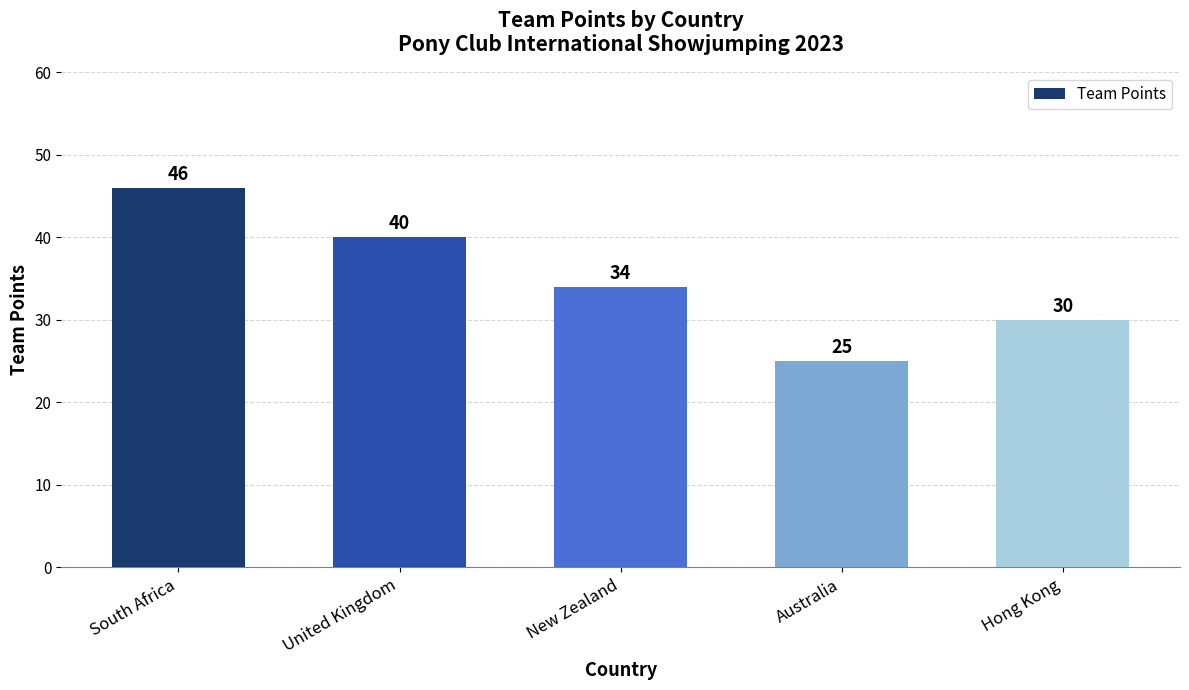

Reading left to right, what are all the values shown in this chart?

South Africa=46	United Kingdom=40	New Zealand=34	Australia=25	Hong Kong=30